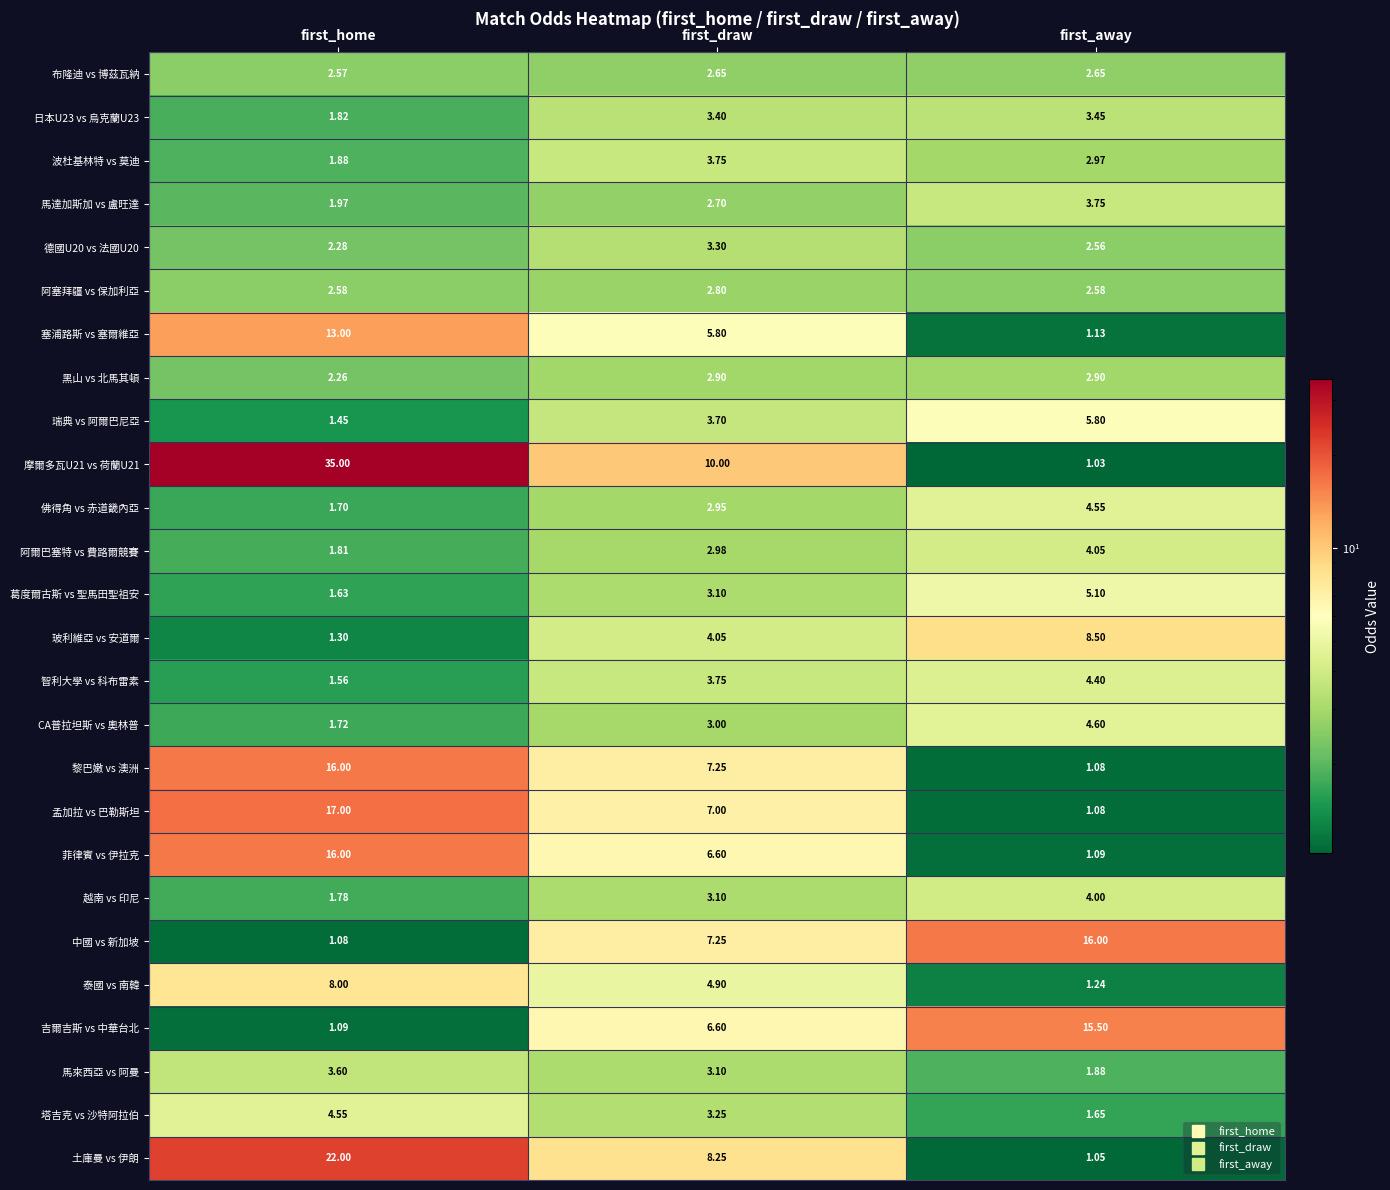

Which series has the largest total across all categories?

摩爾多瓦U21 vs 荷蘭U21